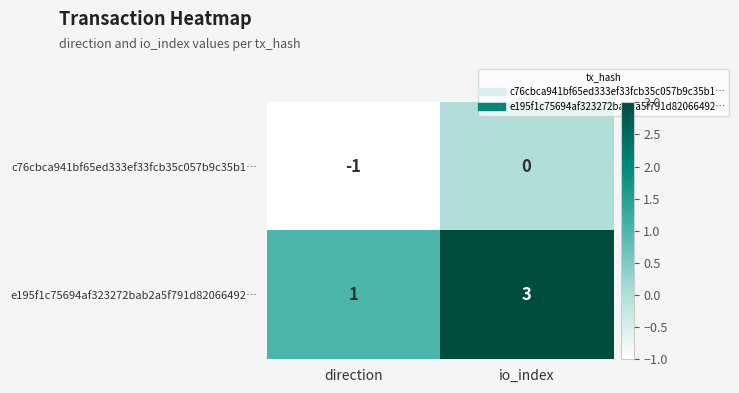

What is the maximum value shown in the chart?

3